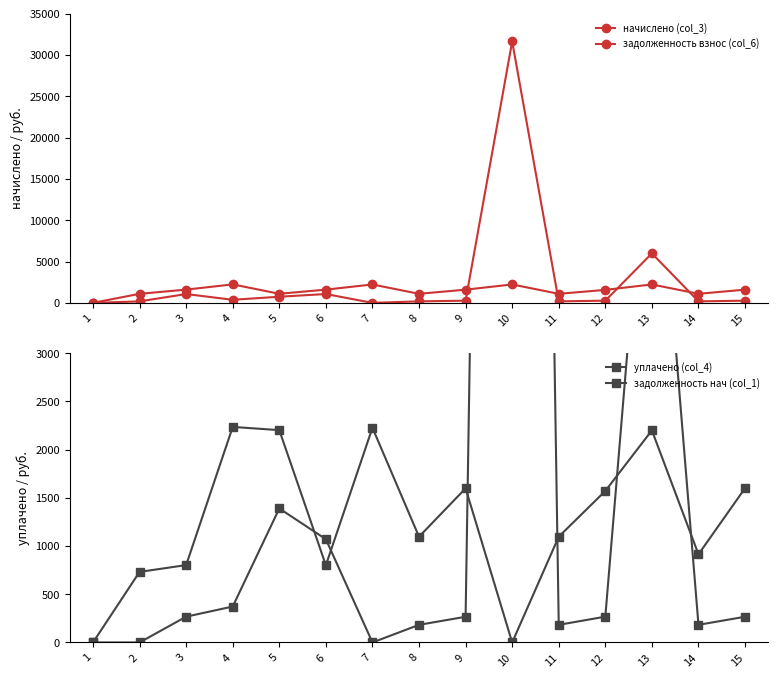

What is the sum of the задолженность нач (col_1) values at 11 and 2?

182.8